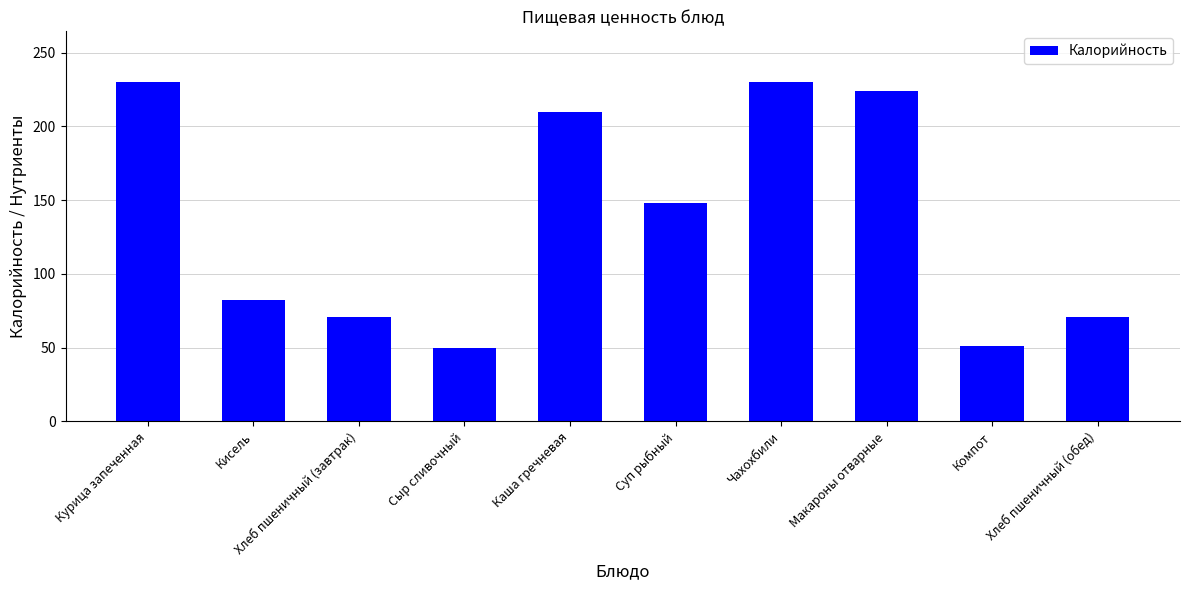

What is the label of the 3rd bar from the right?

Макароны отварные